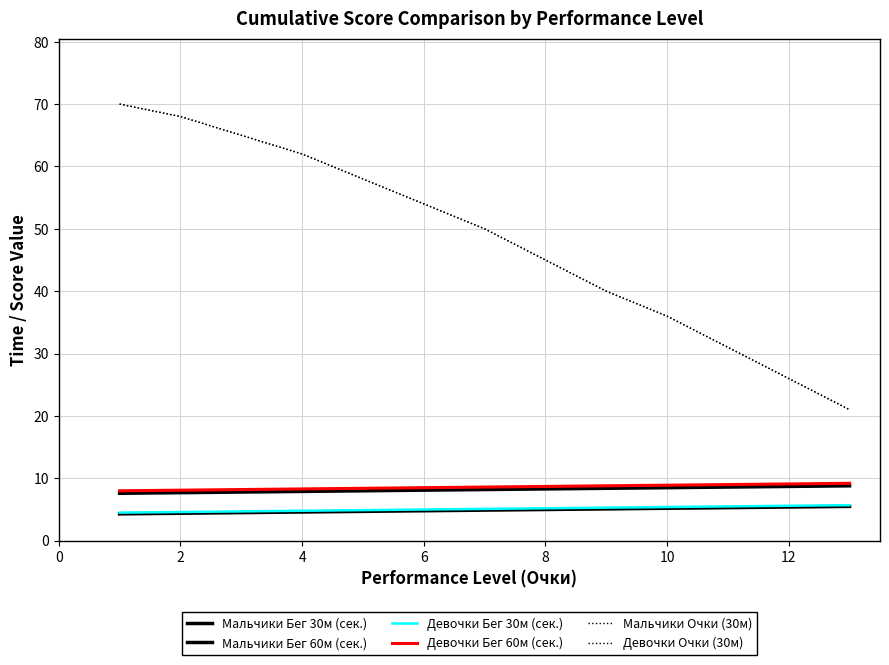

Does the chart have visible grid lines?

Yes